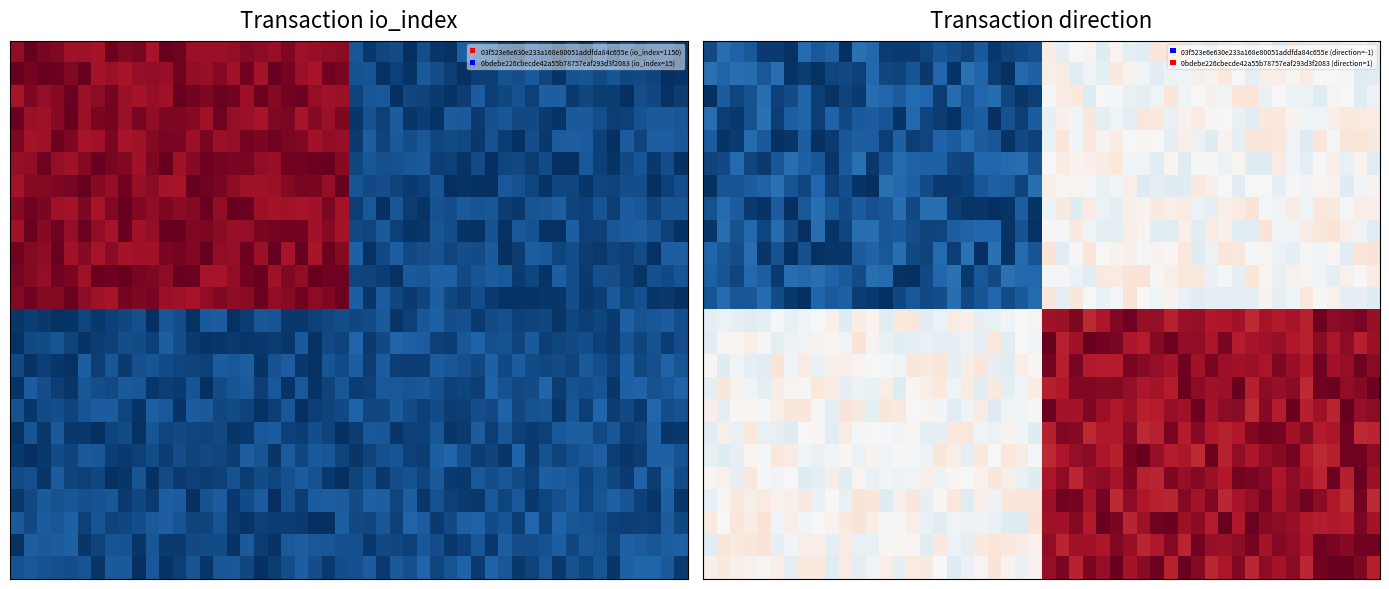

Which series has the widest spread of values?

03f523e6e630e233a168e80051addfda84c655e